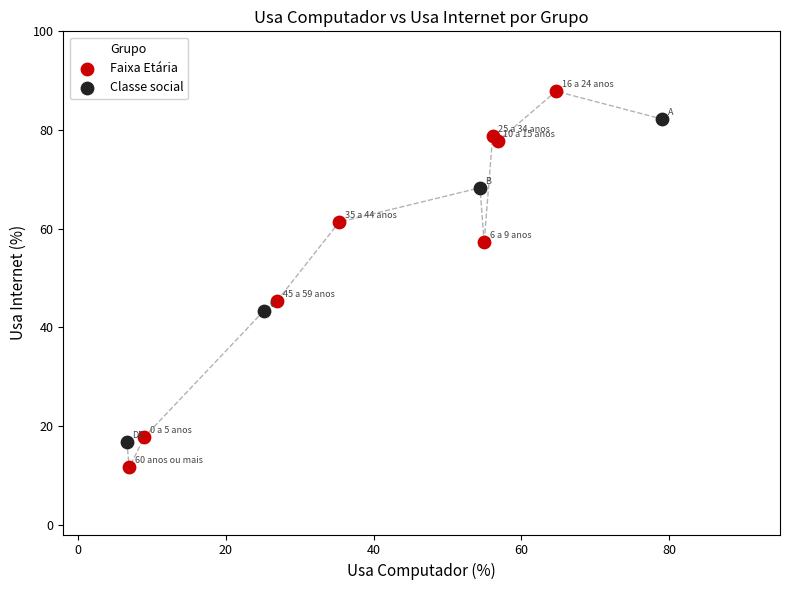

Which series contains the highest Y value?

Faixa Etária